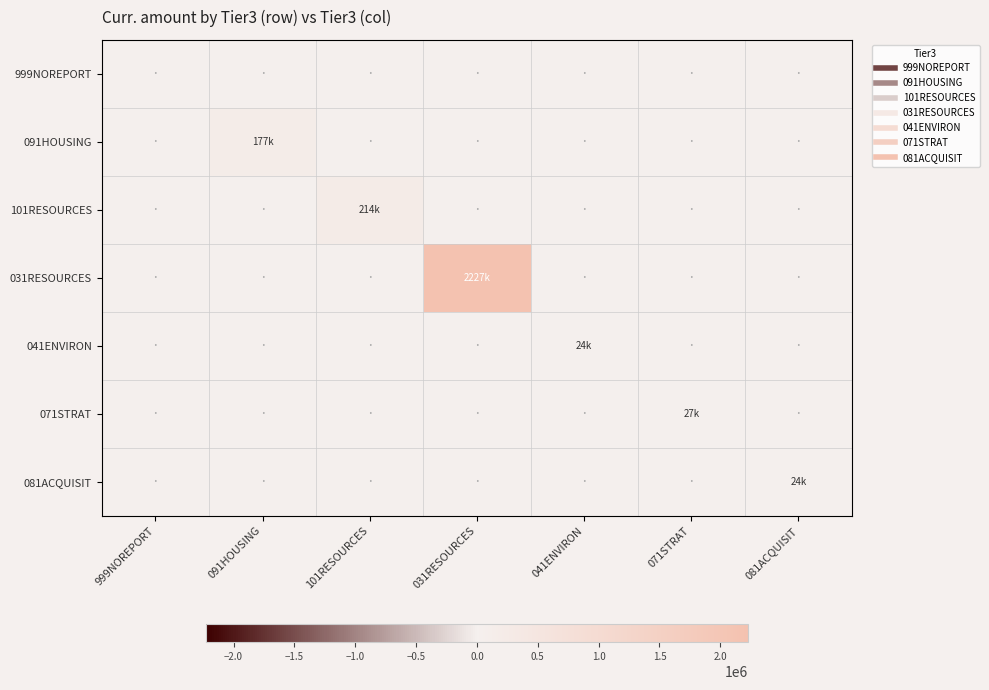

Which series has the largest total across all categories?

031RESOURCES